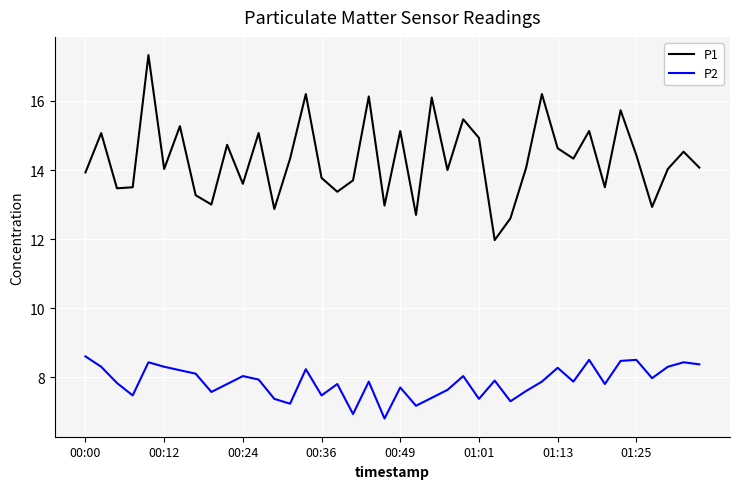

Does the chart have visible grid lines?

Yes